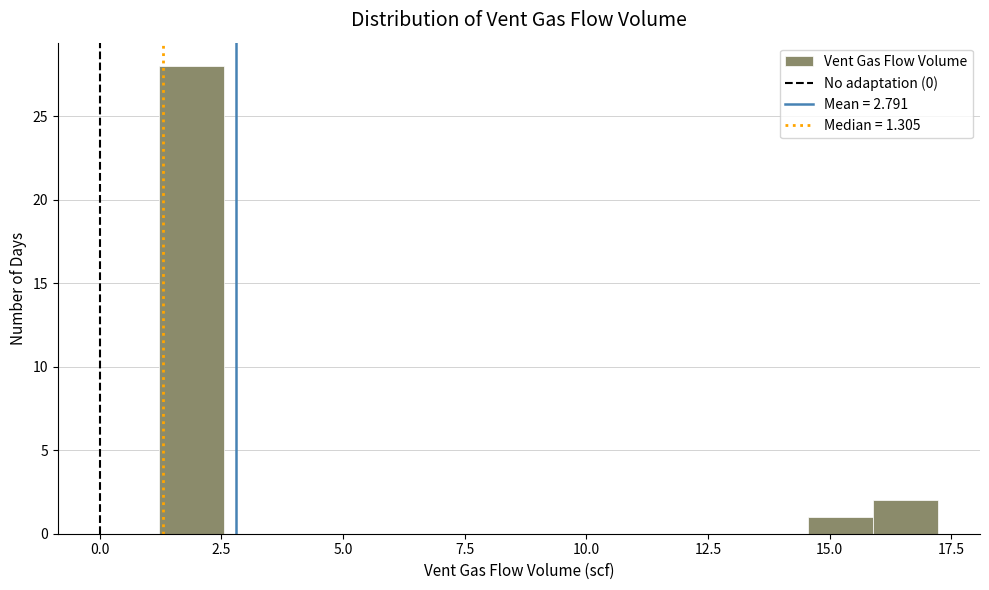

Around what value on the x-axis is the tallest bar? Give the approximate position of its centre, as read against the axis.

2.0